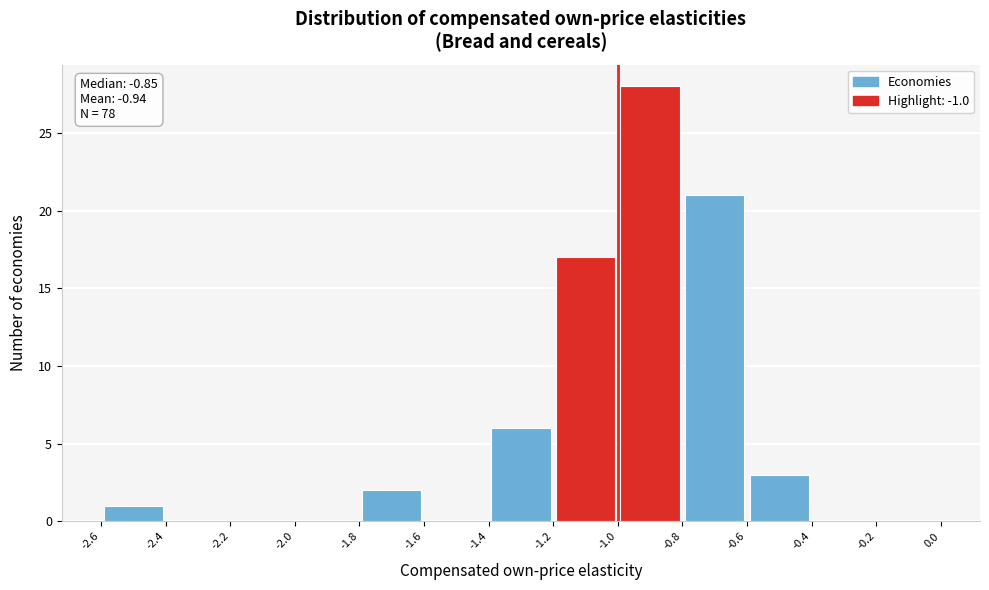

Over which range of the x-axis is the bar tallest?

-1.0 to -0.8